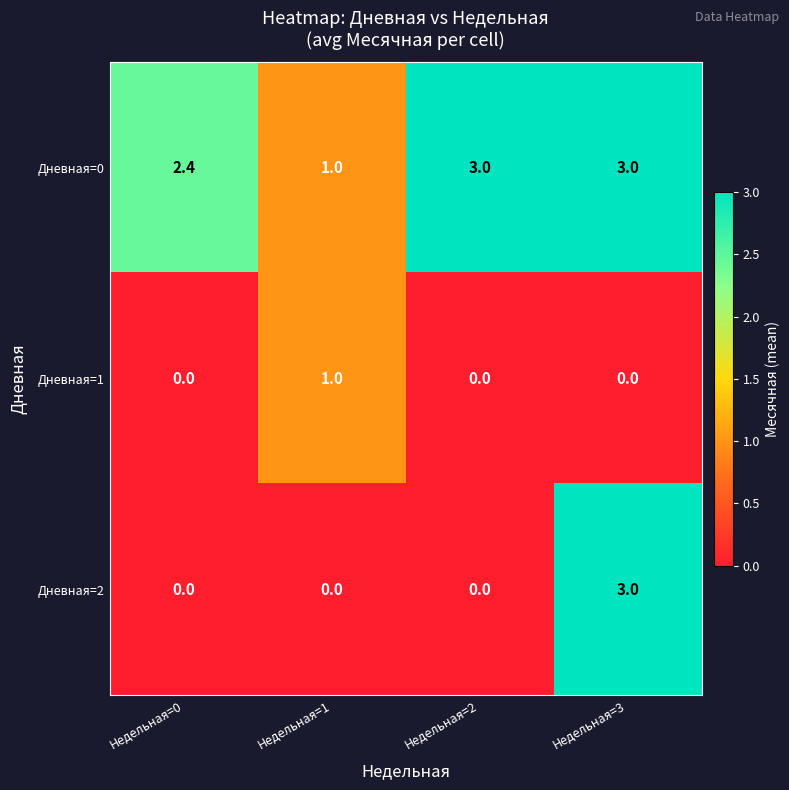

Reading left to right, transcribe all the data shown in this chart.

Дневная=0: Недельная=0=2.4	Недельная=1=1.0	Недельная=2=3.0	Недельная=3=3.0
Дневная=1: Недельная=0=0.0	Недельная=1=1.0	Недельная=2=0.0	Недельная=3=0.0
Дневная=2: Недельная=0=0.0	Недельная=1=0.0	Недельная=2=0.0	Недельная=3=3.0